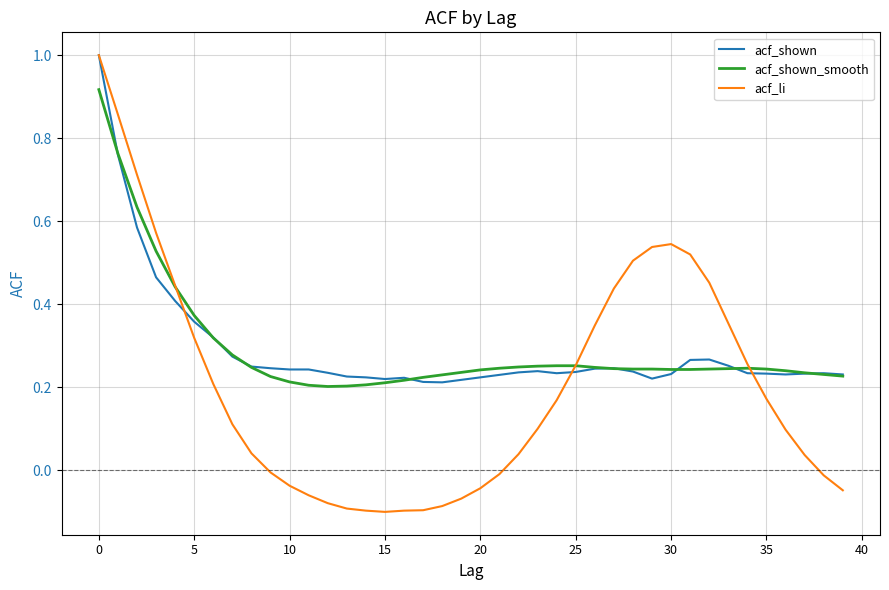

Which series has the widest spread of values?

acf_li